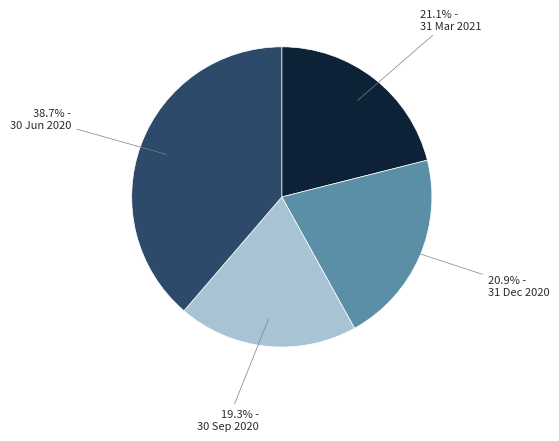

How many slices are in this pie chart?

4